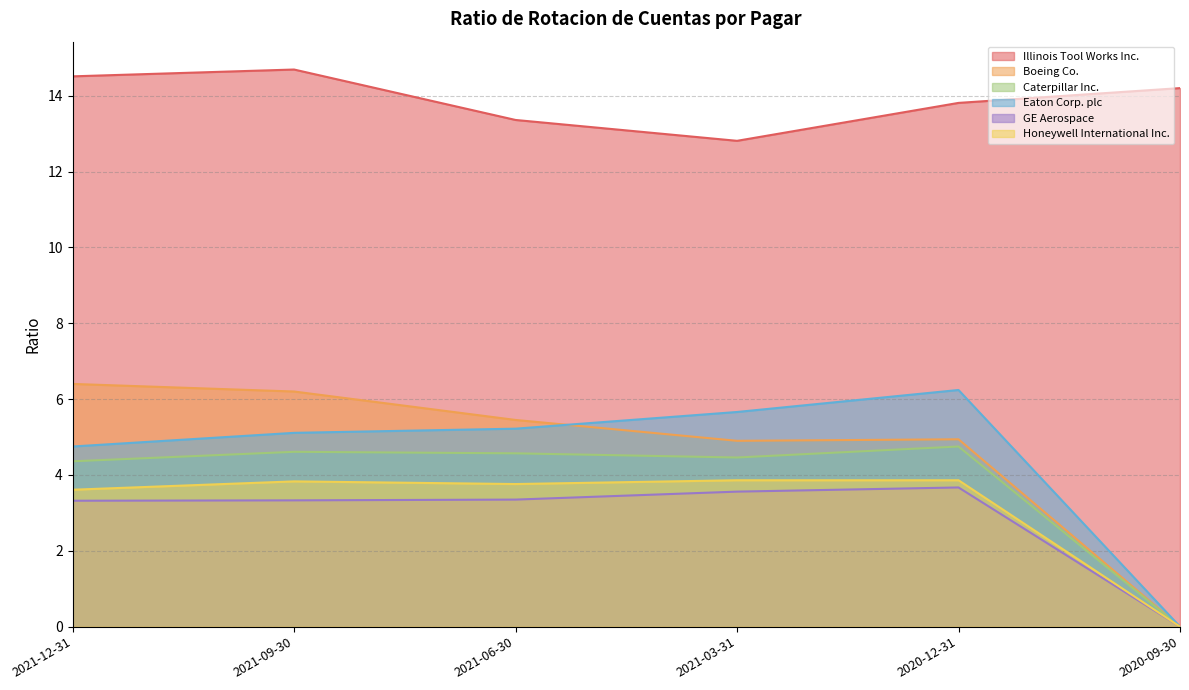

Which series has the largest range (max minus min)?

Boeing Co.